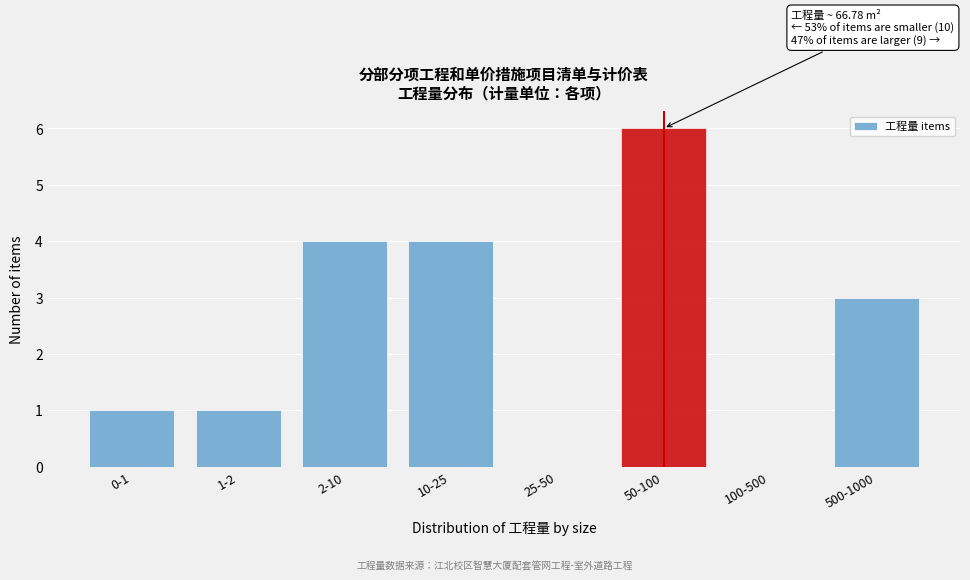

Reading right to left, what are all the values shown in this chart?

500-1000=3	100-500=0	50-100=6	25-50=0	10-25=4	2-10=4	1-2=1	0-1=1